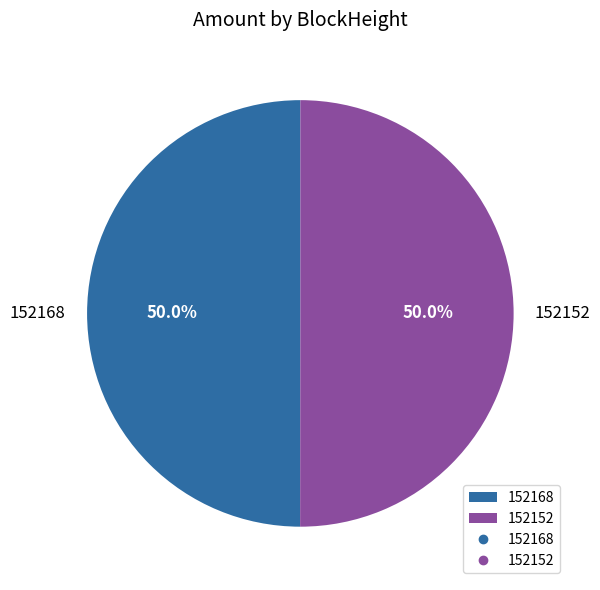

To the nearest percent, what percentage of the pie is 152168?

50%